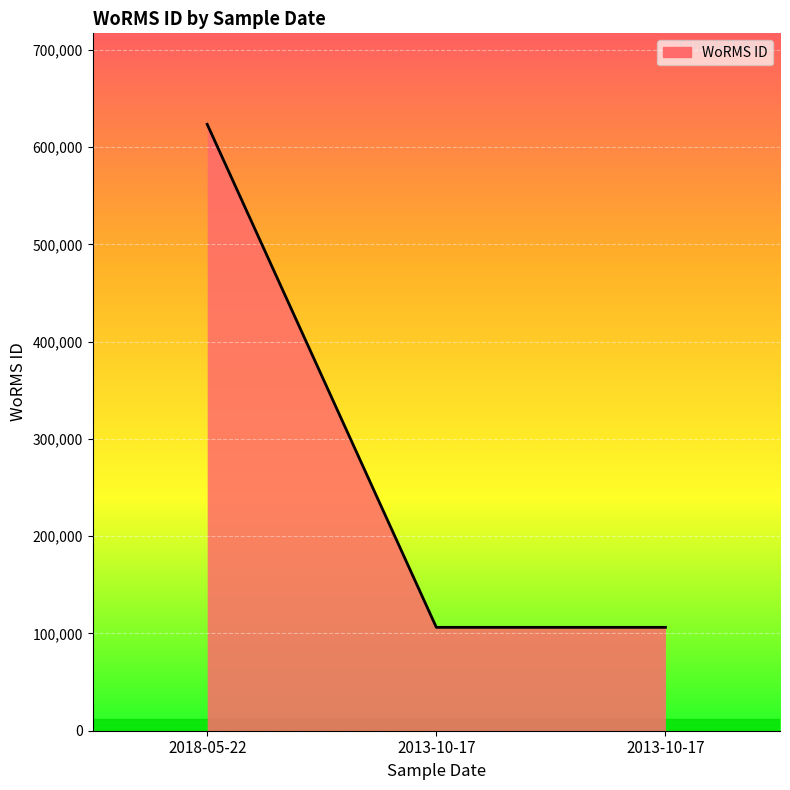

Count the number of categories in the chart.

3